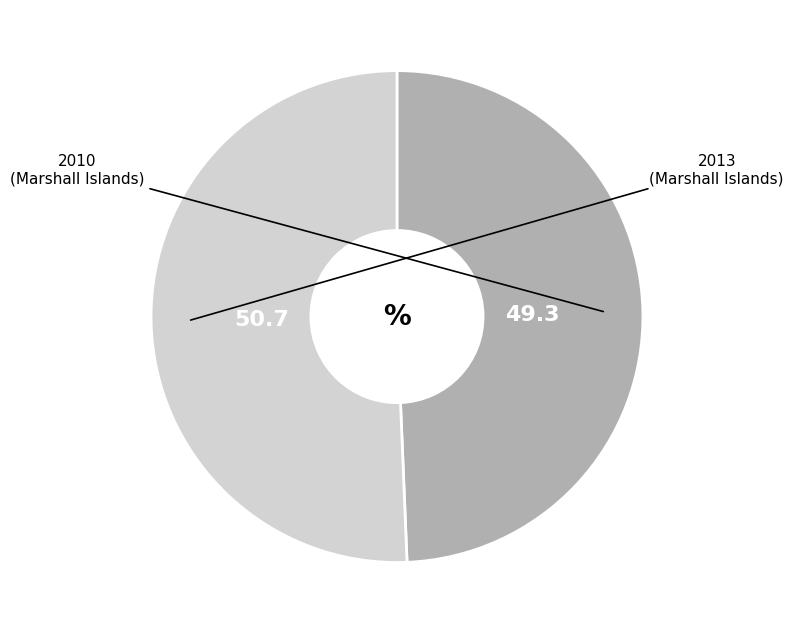

Is there a majority slice in this chart?

Yes